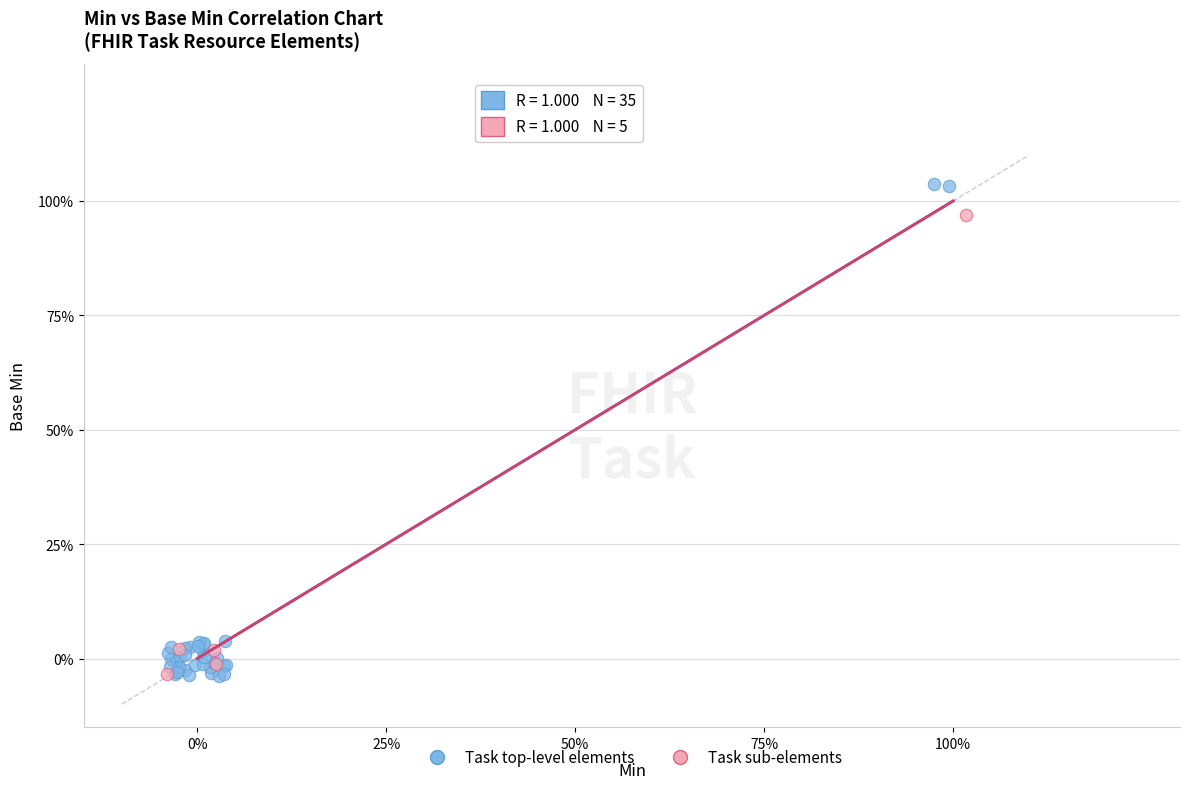

Which series contains the highest Y value?

Task top-level elements